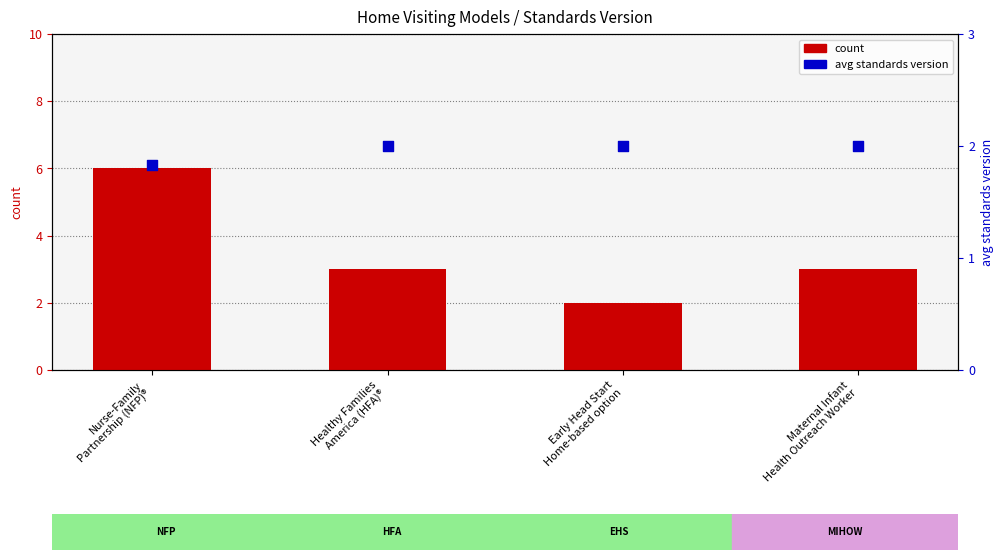

What are all the series names shown in the legend?

count, avg standards version